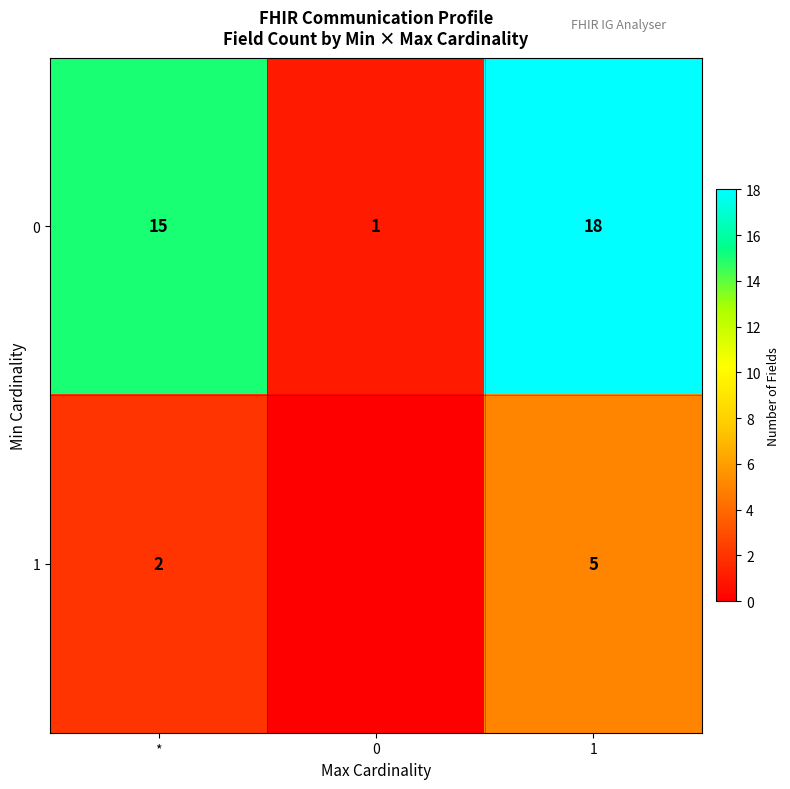

The value of 0 at * is 15. True or false?

True